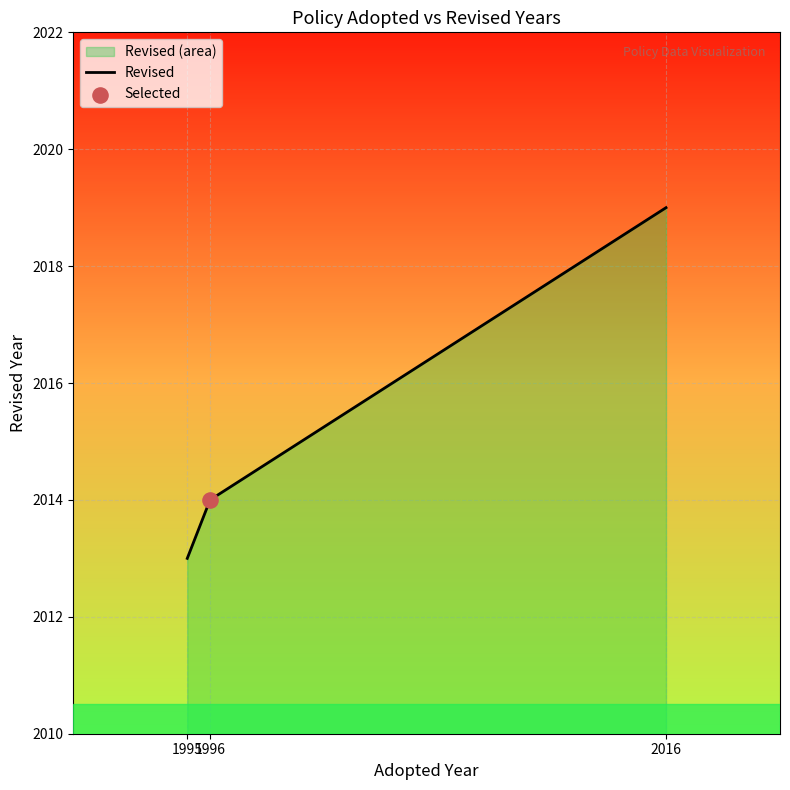

Approximately how many times larger is the value at 1995 compared to 1996?

1.0